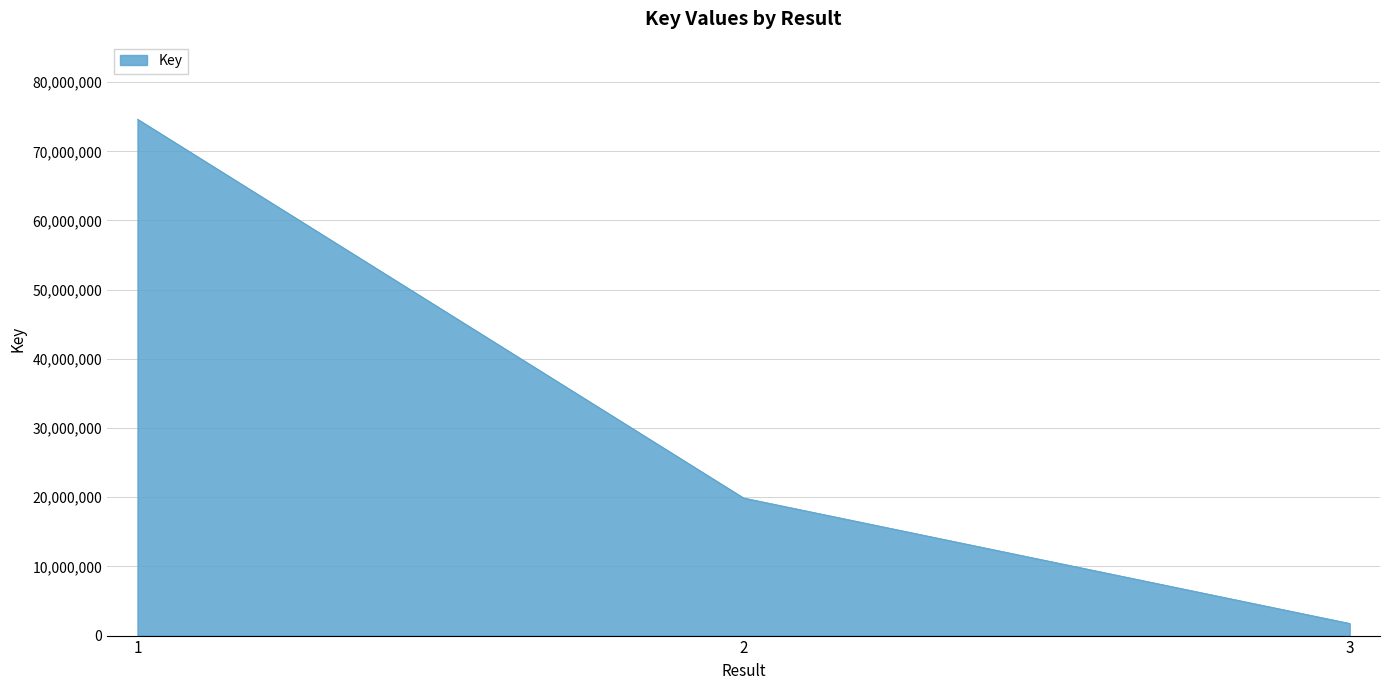

Where is the data nearest to the value 38206234?

2